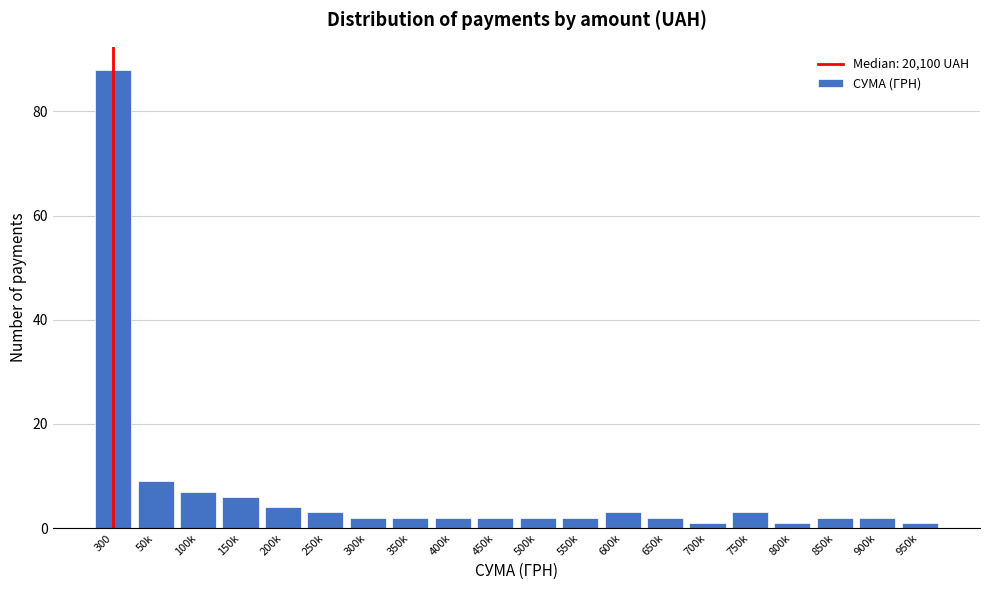

Reading left to right, list all the values displayed in this chart.

88	9	7	6	4	3	2	2	2	2	2	2	3	2	1	3	1	2	2	1